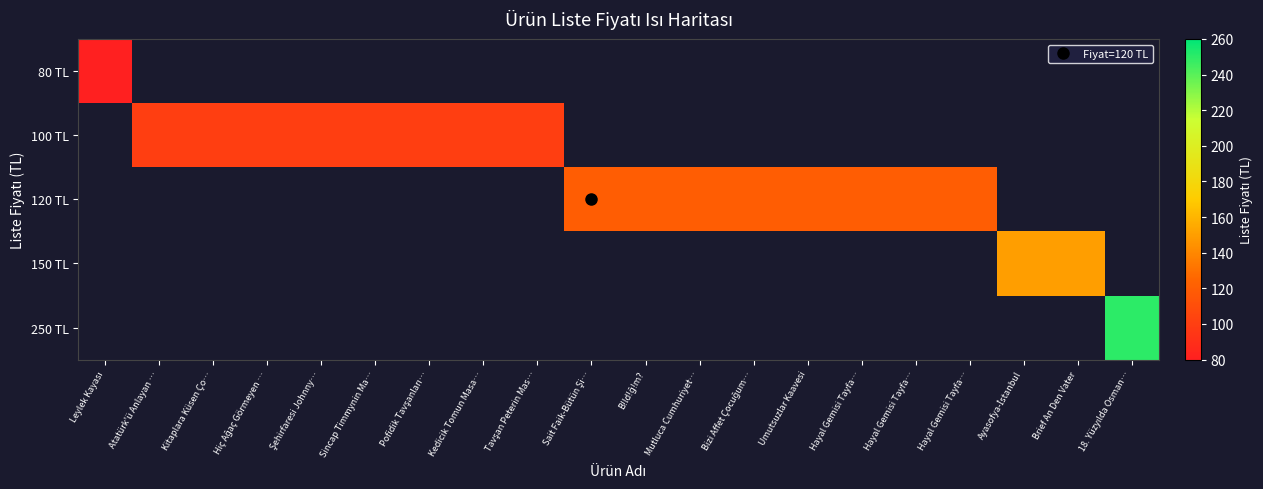

Which series has the widest spread of values?

80 TL